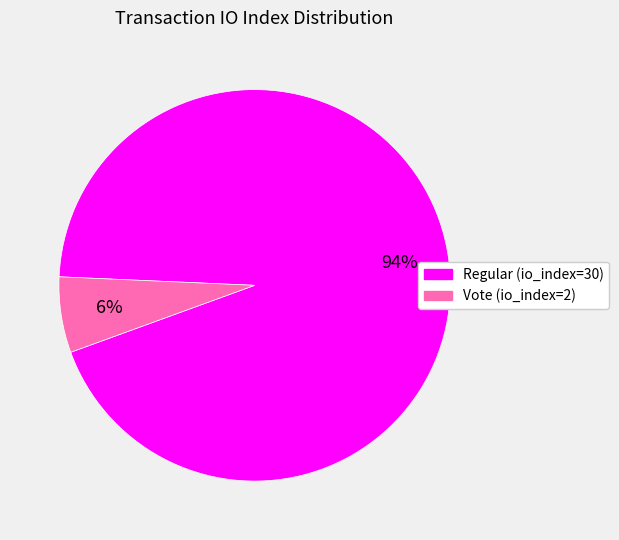

Is it true that Vote (io_index=2) is 15% of the pie?

False